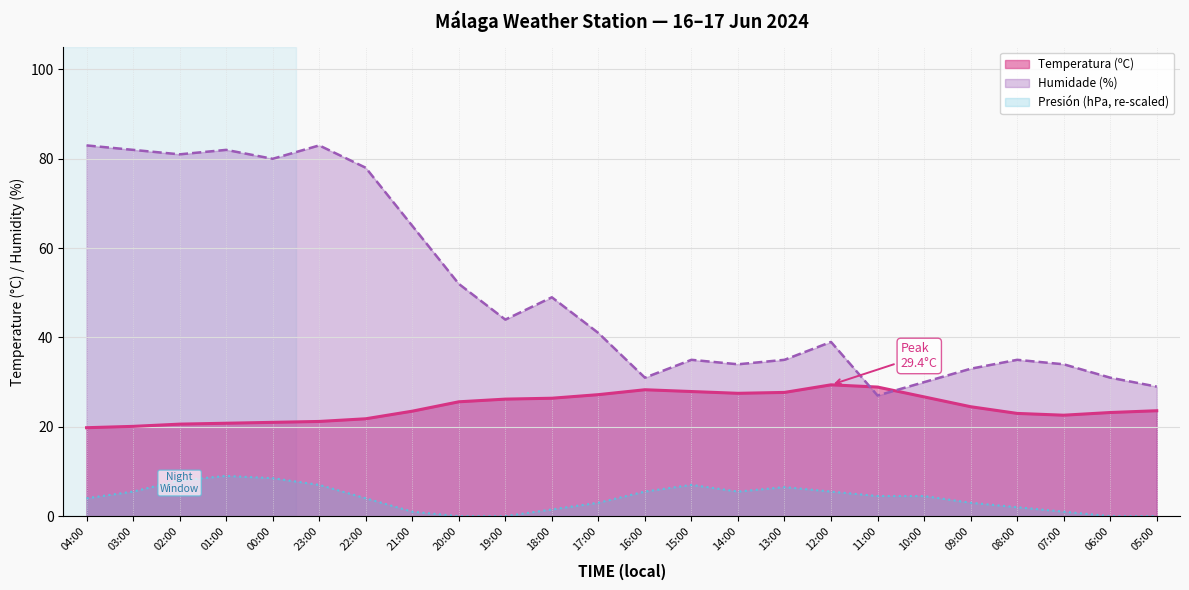

Count the number of data series in this chart.

3